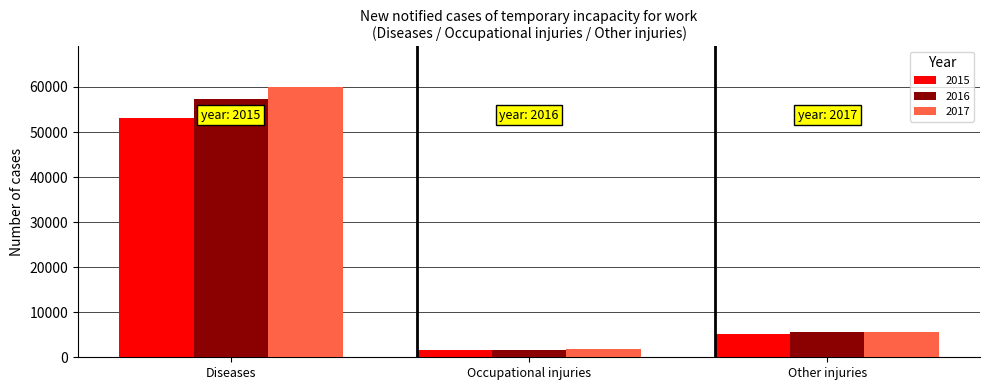

Reading right to left, extract all data points from this chart.

2015: 5253	1660	53213
2016: 5590	1677	57413
2017: 5677	1729	59996